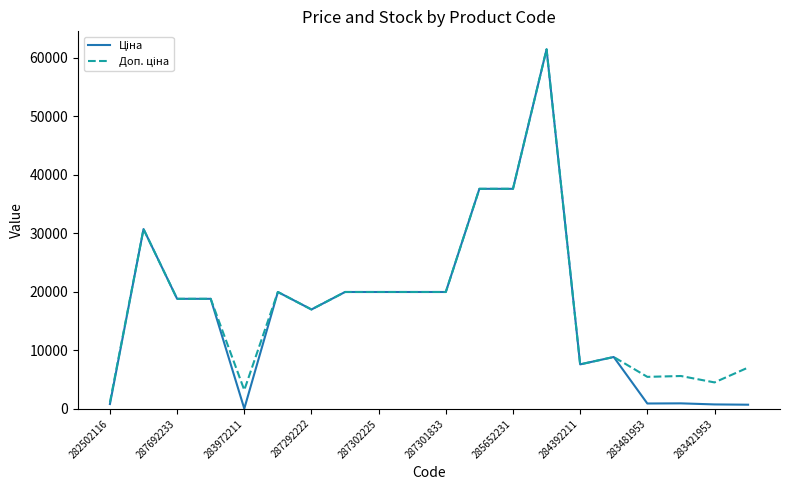

Rank the series by their maximum value, from highest to lowest.

Ціна, Доп. ціна